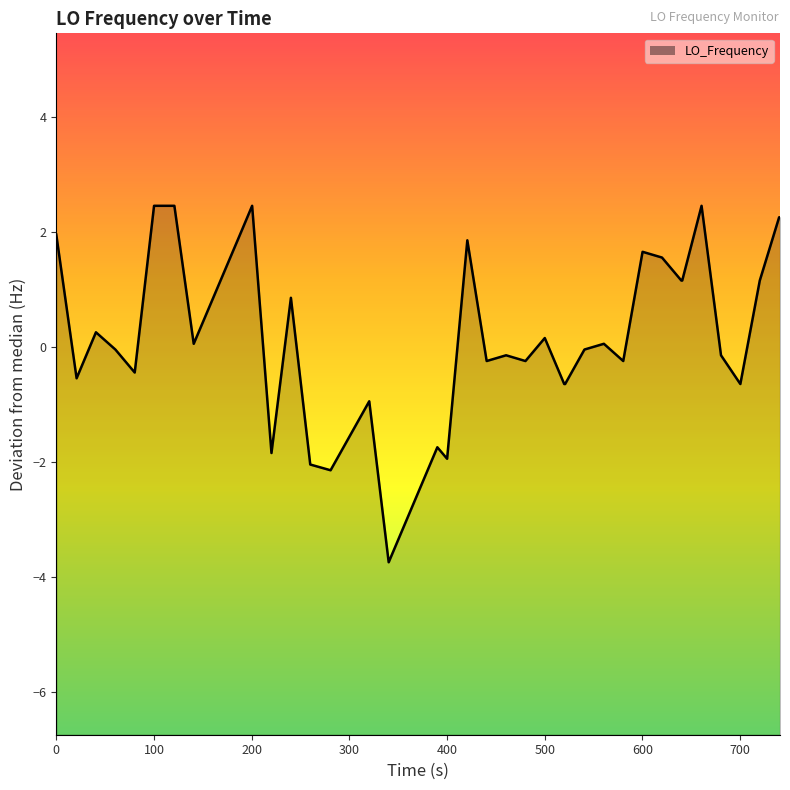

What is the maximum value shown in the chart?

2.4